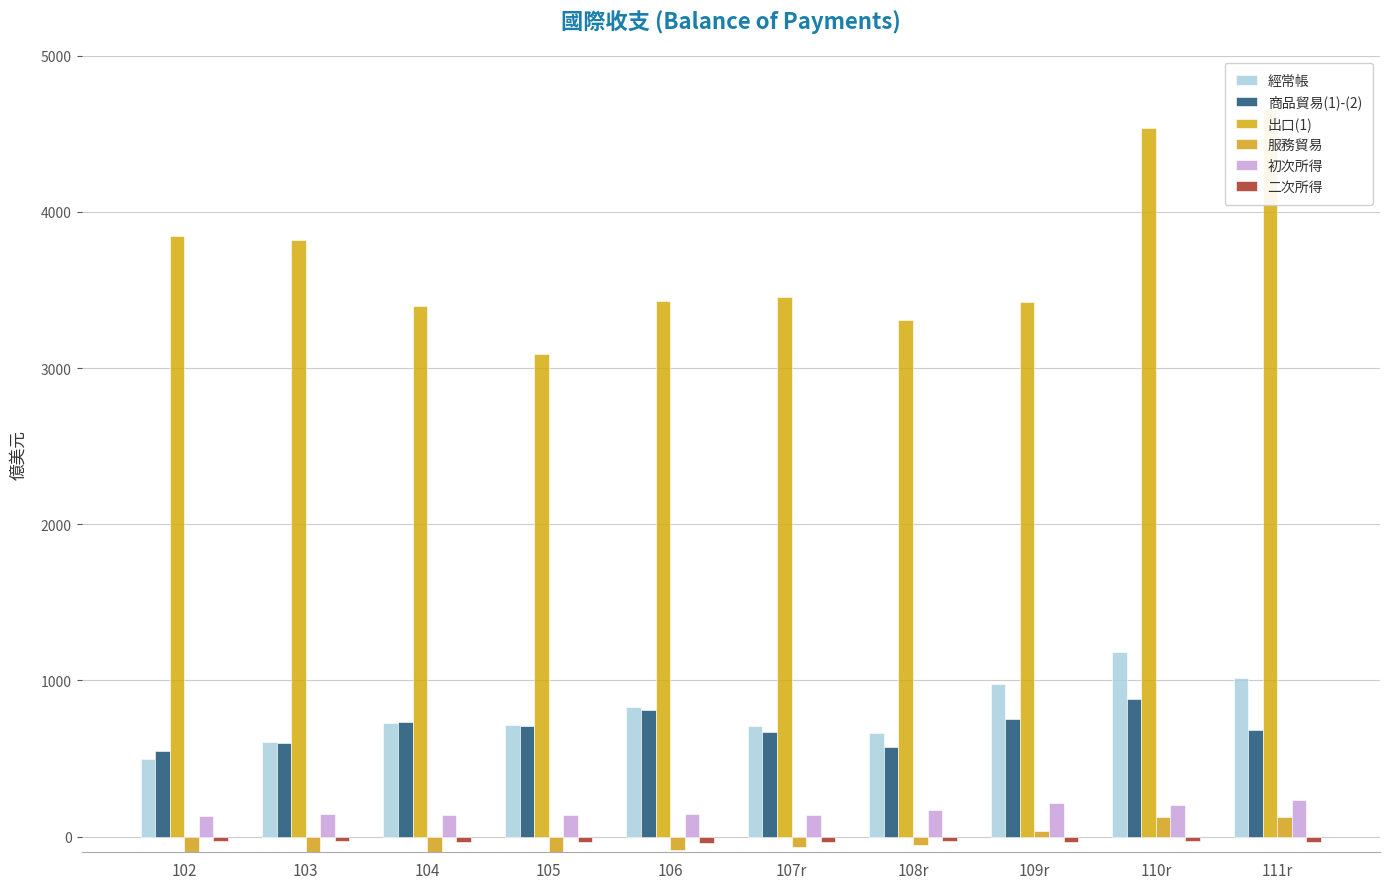

What is the difference between the maximum and minimum values in the 服務貿易 series?

280.9